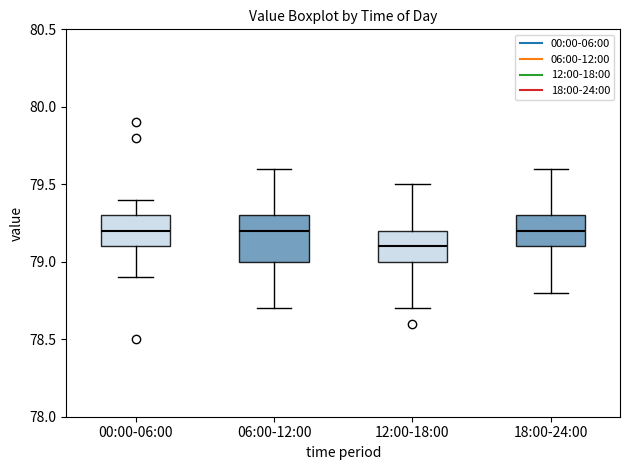

Reading left to right, transcribe this box plot: for each box, give where its median line is, the range the box spans, and where its two whiskers end, as read against the y-axis. The values are not printed on the chart, so give them approximately, as read against the axis.

00:00-06:00: median 79.2, box 79.1 to 79.3, whiskers 78.9 to 79.4
06:00-12:00: median 79.2, box 79.0 to 79.3, whiskers 78.7 to 79.6
12:00-18:00: median 79.1, box 79.0 to 79.2, whiskers 78.7 to 79.5
18:00-24:00: median 79.2, box 79.1 to 79.3, whiskers 78.8 to 79.6